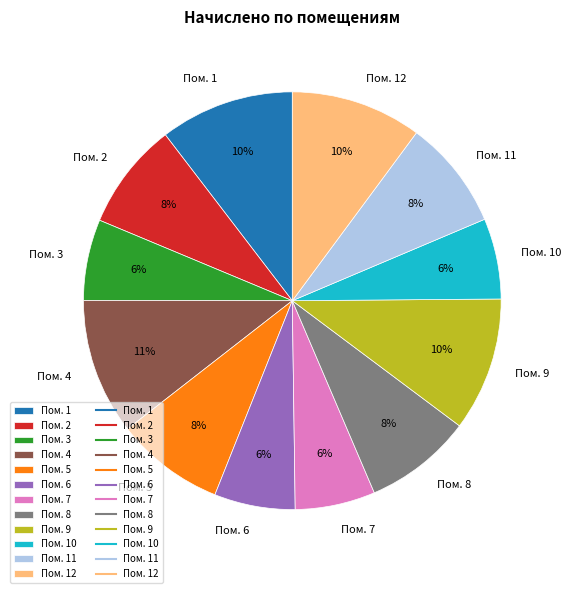

Is it true that Пом. 11 is 14% of the pie?

False